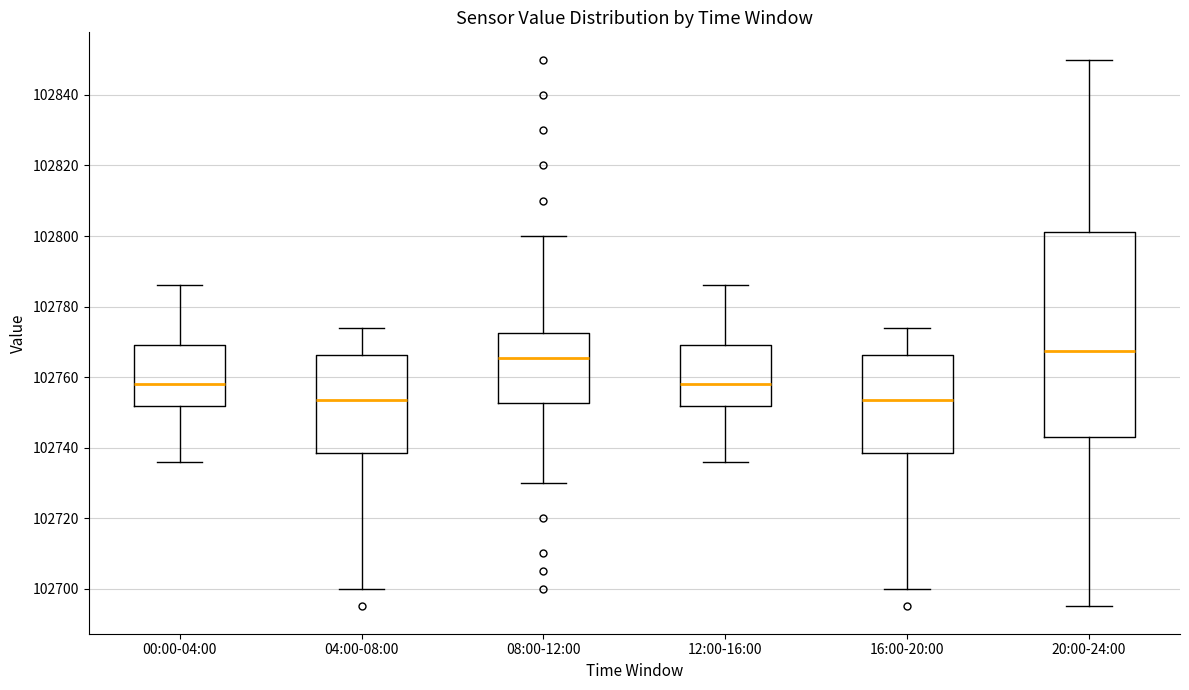

Reading left to right, read every box against the y-axis: the position of its median line, the range the box covers, and the ends of its whiskers. The values are not printed on the chart, so give them approximately, as read against the axis.

00:00-04:00: median 102758, box 102752 to 102770, whiskers 102736 to 102786
04:00-08:00: median 102754, box 102738 to 102766, whiskers 102700 to 102774
08:00-12:00: median 102766, box 102752 to 102772, whiskers 102730 to 102800
12:00-16:00: median 102758, box 102752 to 102770, whiskers 102736 to 102786
16:00-20:00: median 102754, box 102738 to 102766, whiskers 102700 to 102774
20:00-24:00: median 102768, box 102744 to 102802, whiskers 102696 to 102850